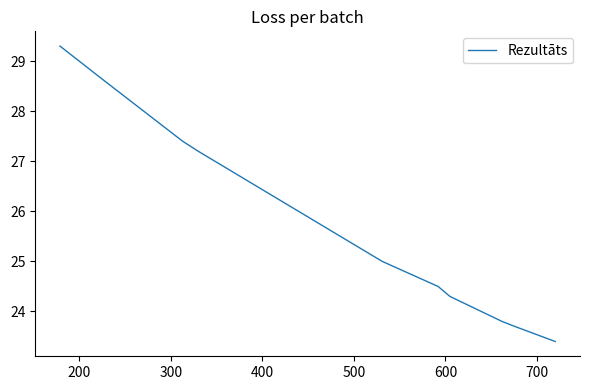

Is it true that the value at 100 is 5.5?

False